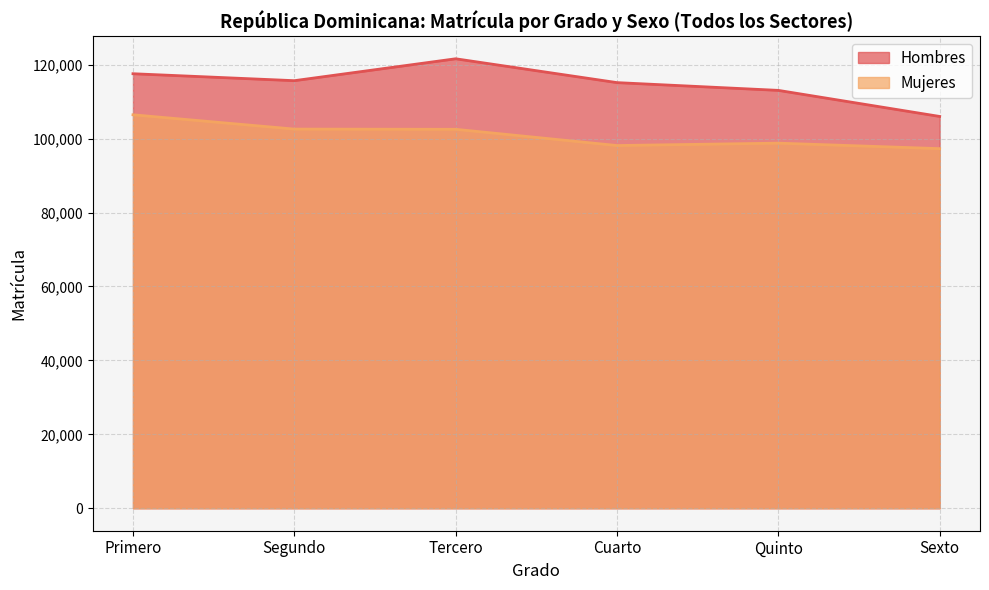

Rank the series by their average value, from highest to lowest.

Hombres, Mujeres